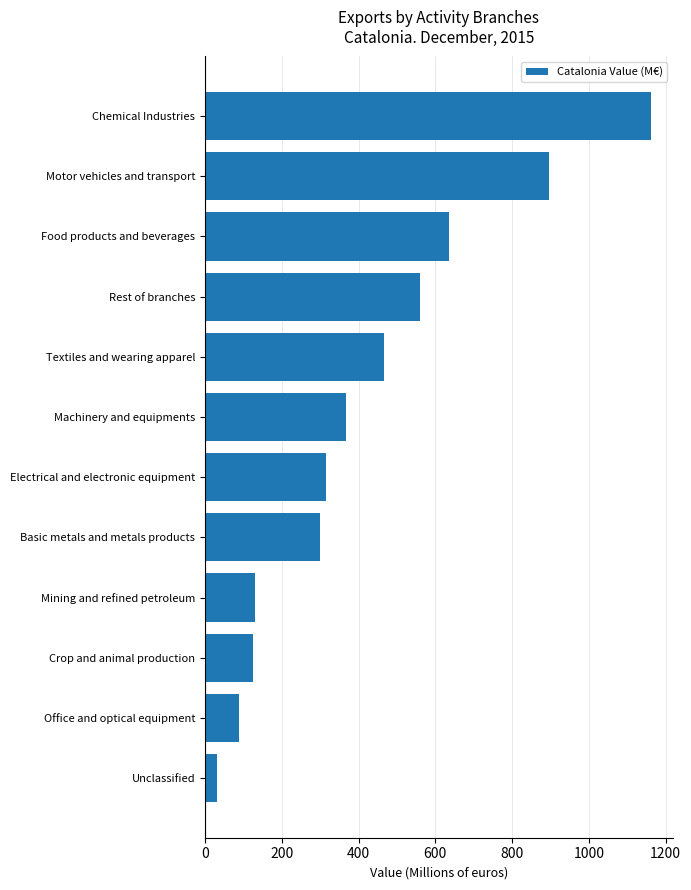

What is the sum of all values?

5073.6